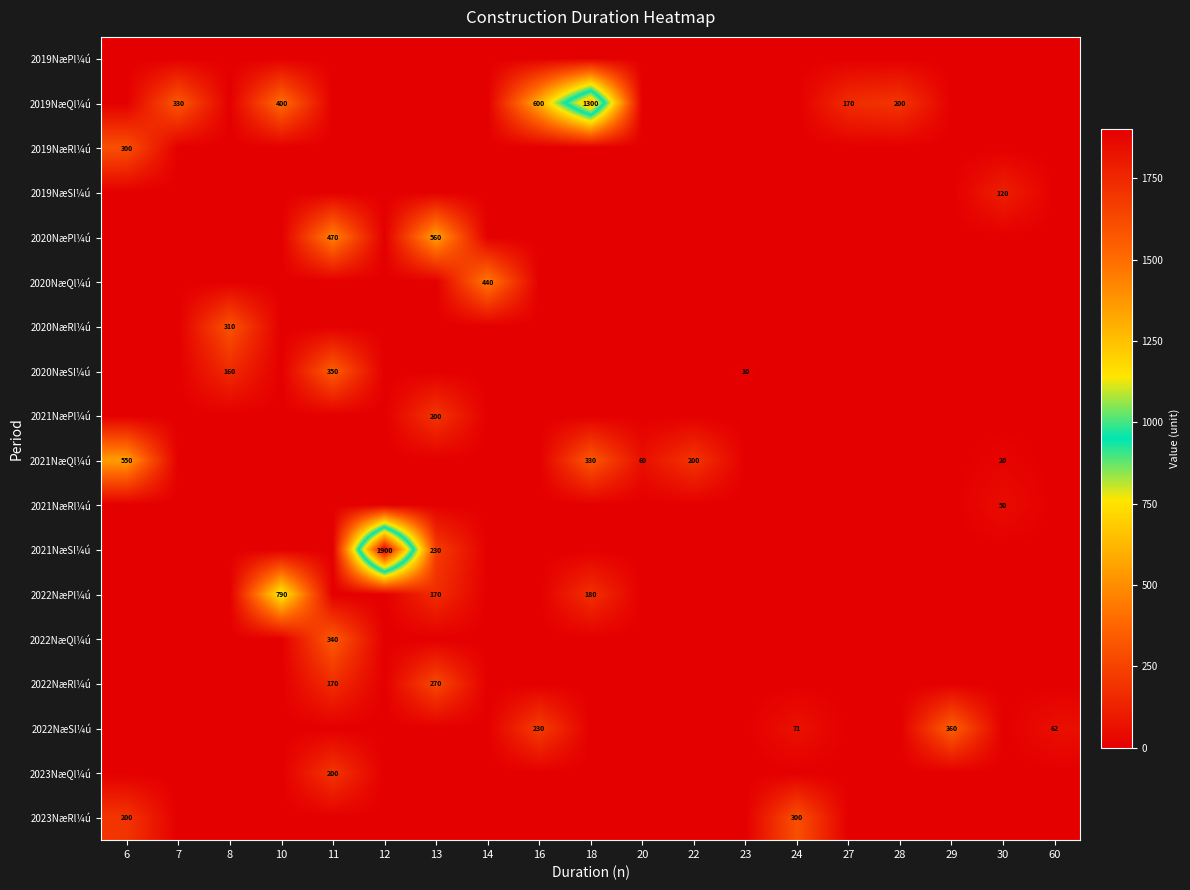

The value of 2022NæQl¼ú at 11 is 556. True or false?

False